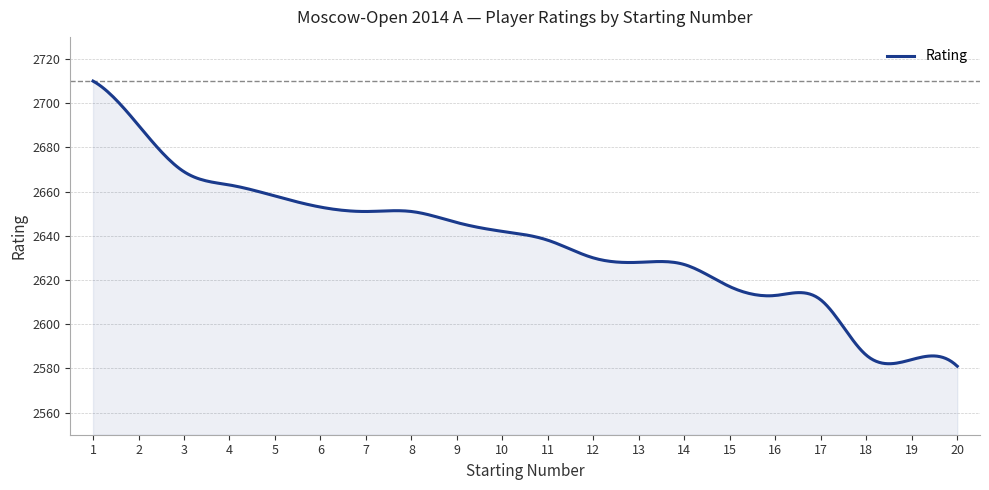

What is the greatest value displayed?

2710.0